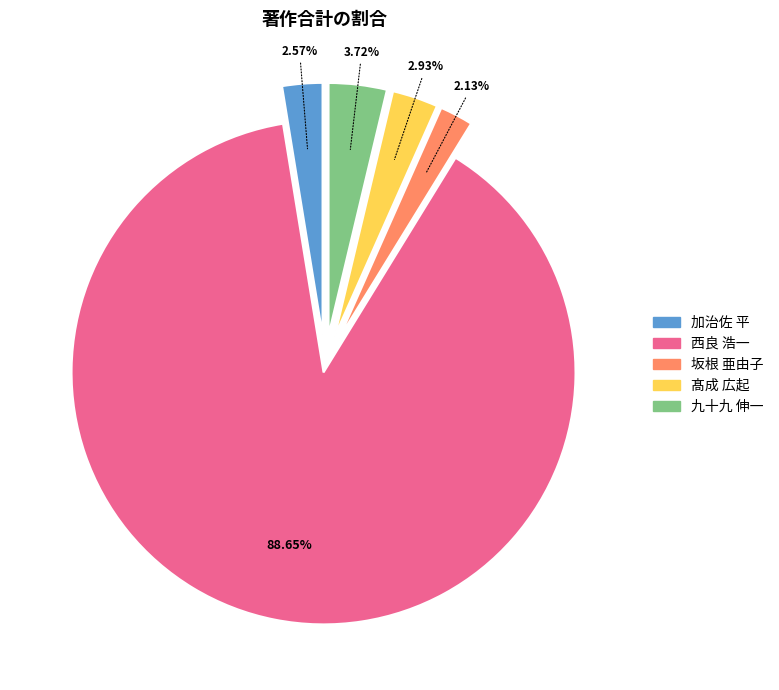

Which slice represents more than half of the pie?

西良 浩一